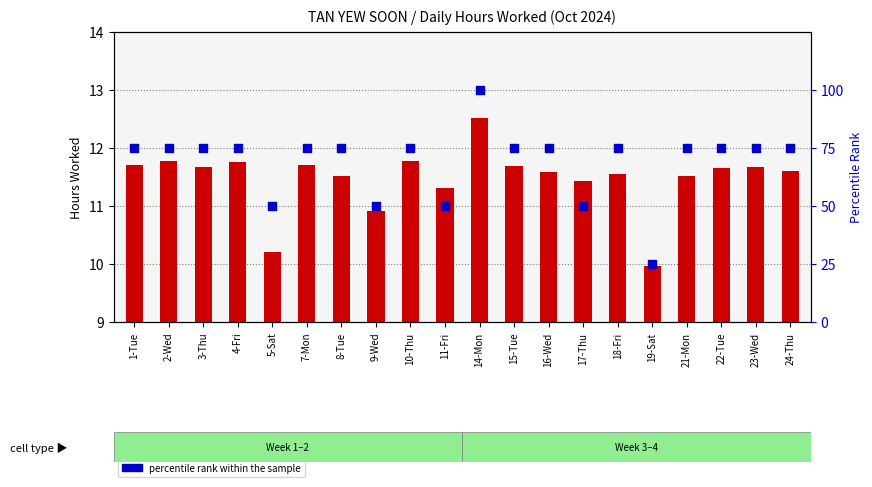

Is the value of hours worked at 24-Thu greater than the value of percentile rank within the sample at 23-Wed?

No